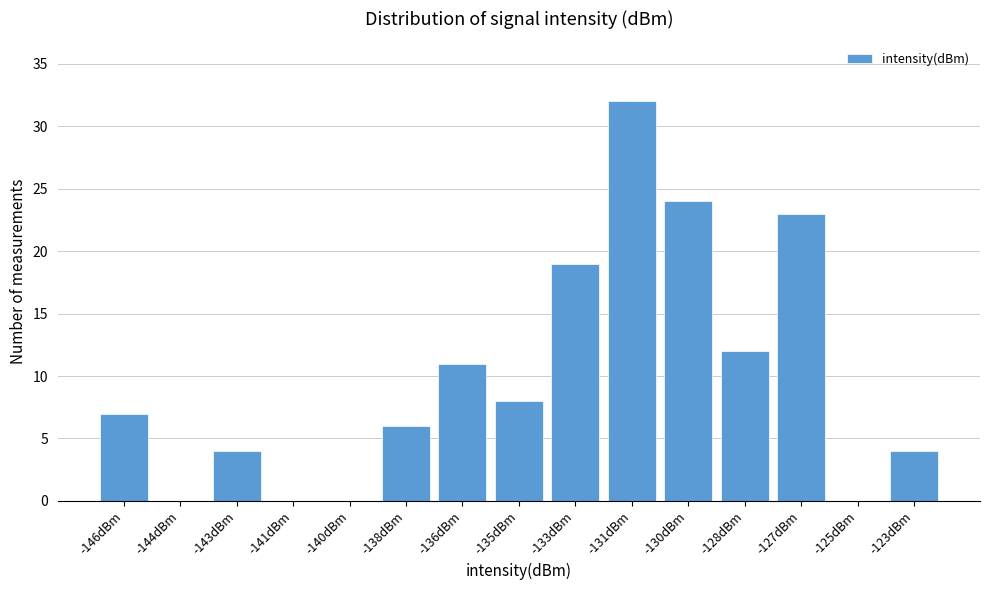

Reading left to right, what are all the values shown in this chart?

-146dBm=7	-144dBm=0	-143dBm=4	-141dBm=0	-140dBm=0	-138dBm=6	-136dBm=11	-135dBm=8	-133dBm=19	-131dBm=32	-130dBm=24	-128dBm=12	-127dBm=23	-125dBm=0	-123dBm=4